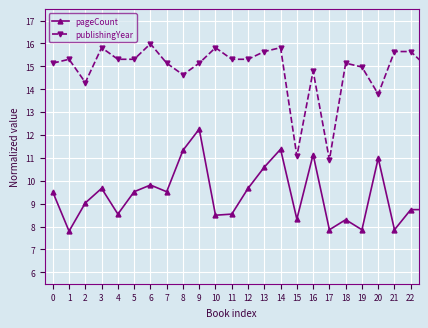

What is the value of the pageCount point at the 8th from the left?

9.5